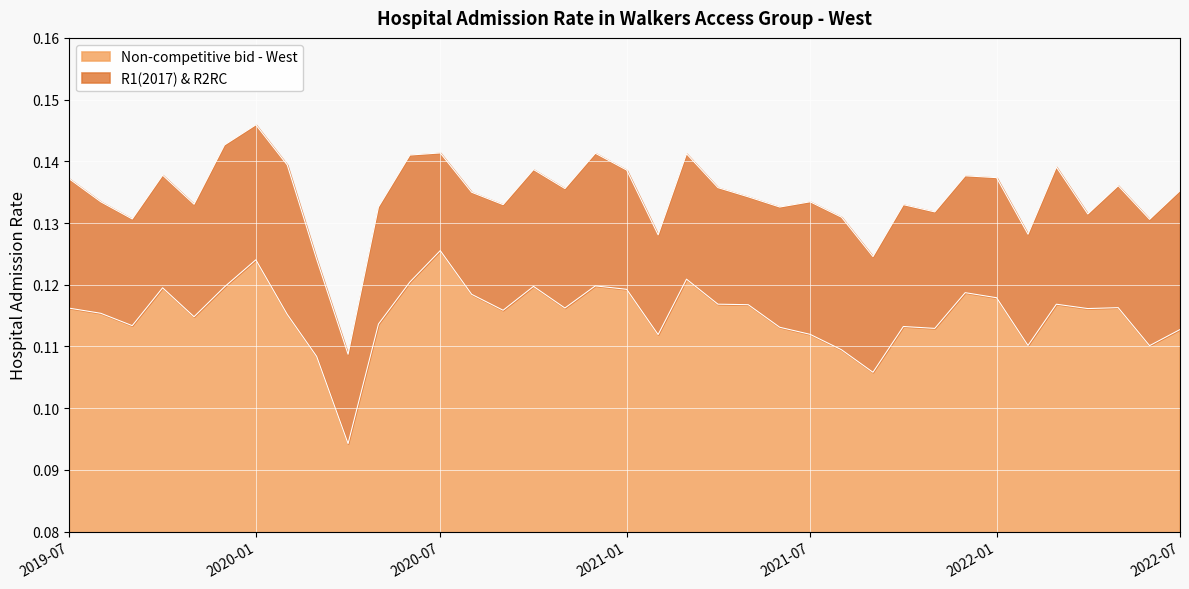

At which category is the sum across all series the highest?

2020-01